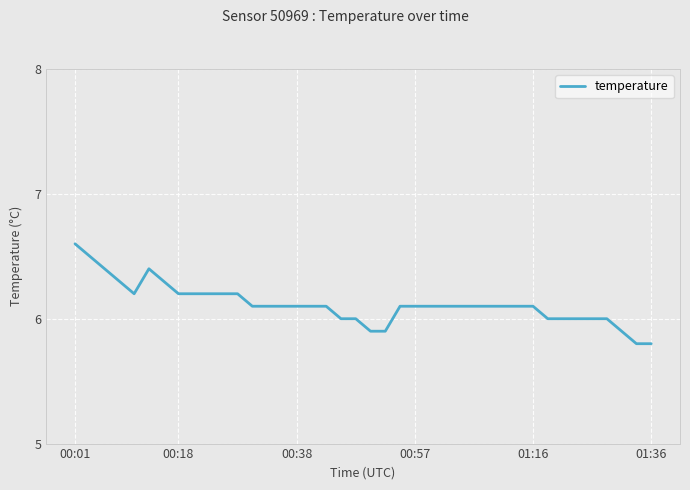

Reading left to right, list all the values displayed in this chart.

6.6	6.5	6.4	6.3	6.2	6.4	6.3	6.2	6.2	6.2	6.2	6.2	6.1	6.1	6.1	6.1	6.1	6.1	6.0	6.0	5.9	5.9	6.1	6.1	6.1	6.1	6.1	6.1	6.1	6.1	6.1	6.1	6.0	6.0	6.0	6.0	6.0	5.9	5.8	5.8